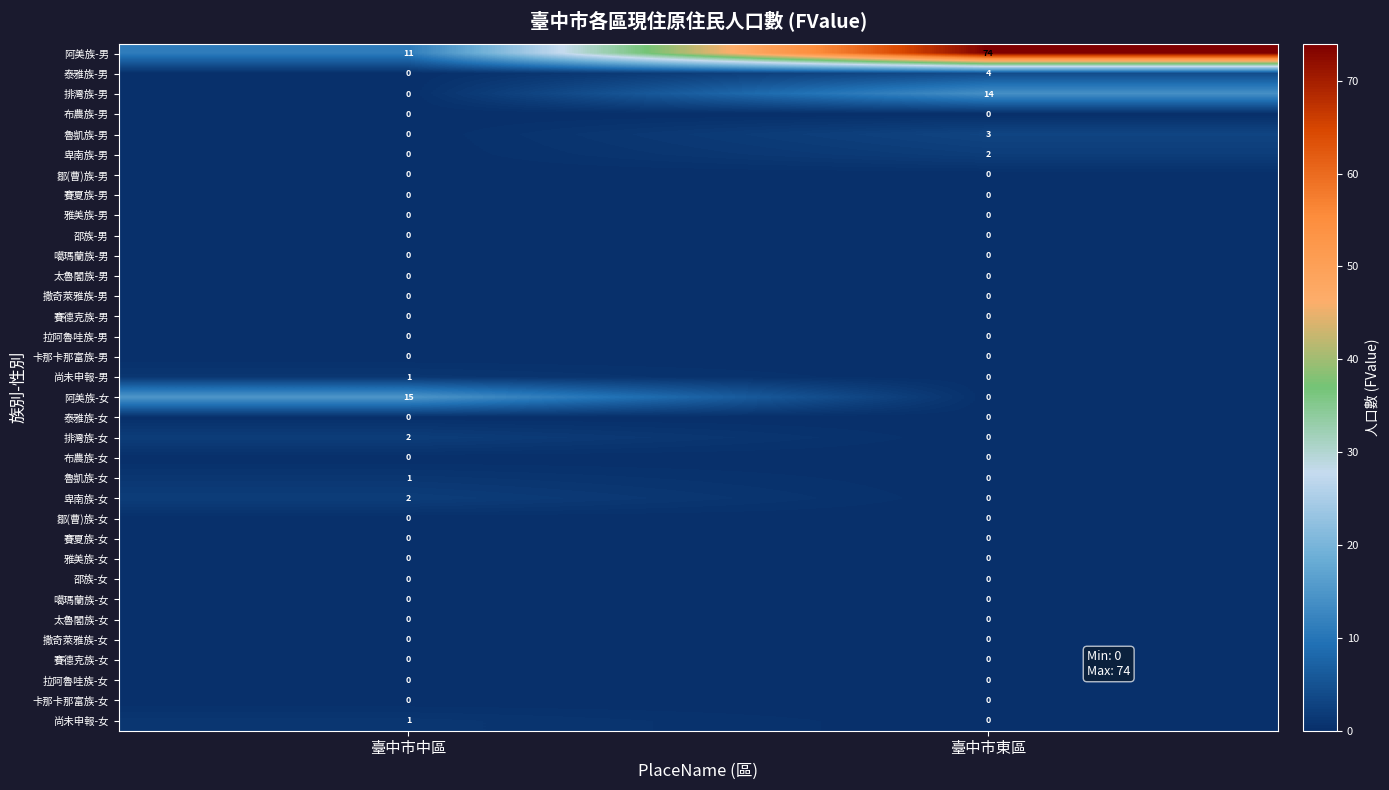

What is the maximum value shown in the chart?

74